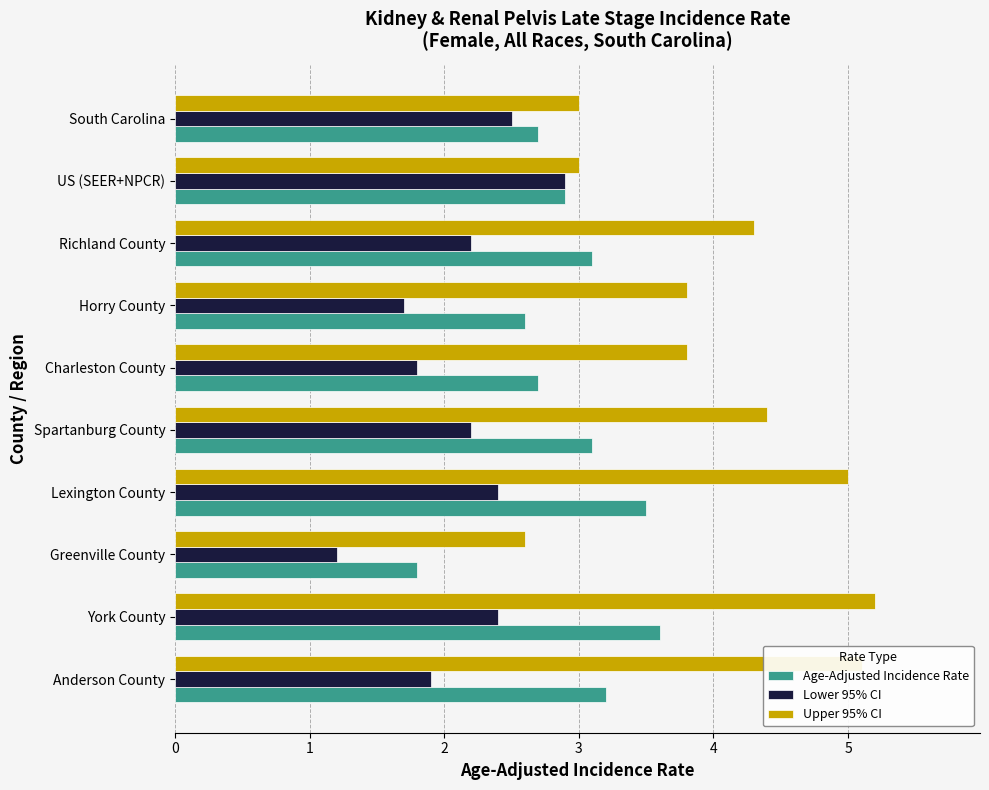

List the series in order of their overall mean, highest first.

Upper 95% CI, Age-Adjusted Incidence Rate, Lower 95% CI